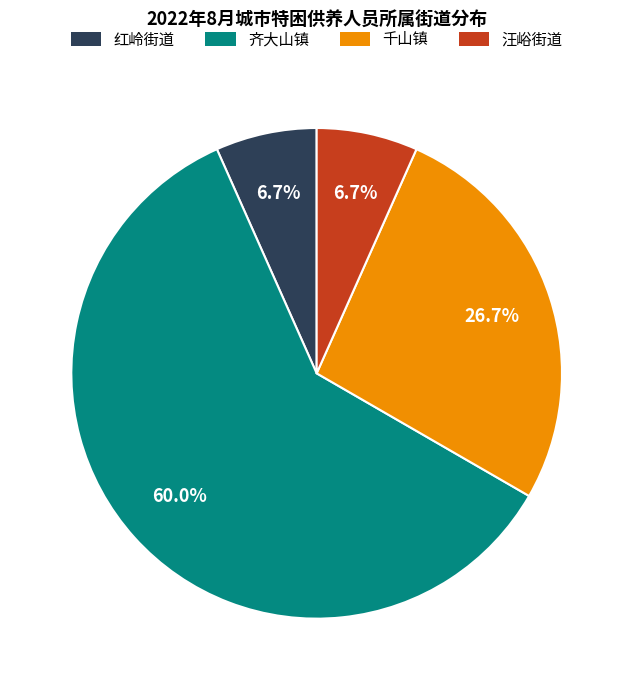

Which slice is the largest?

齐大山镇